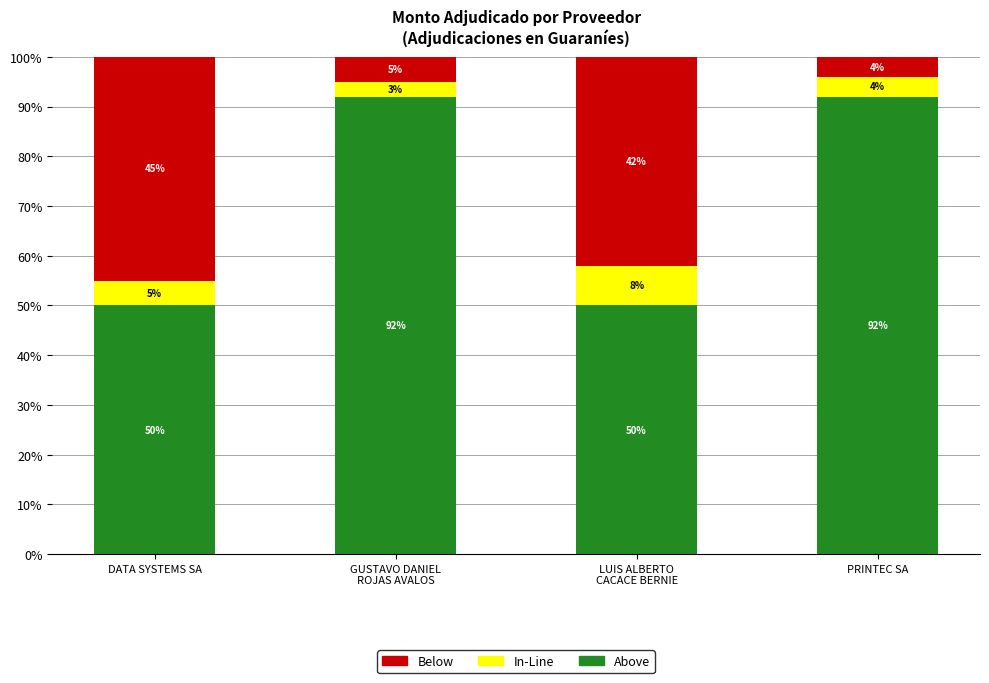

What is the approximate value of Above at PRINTEC SA?

92